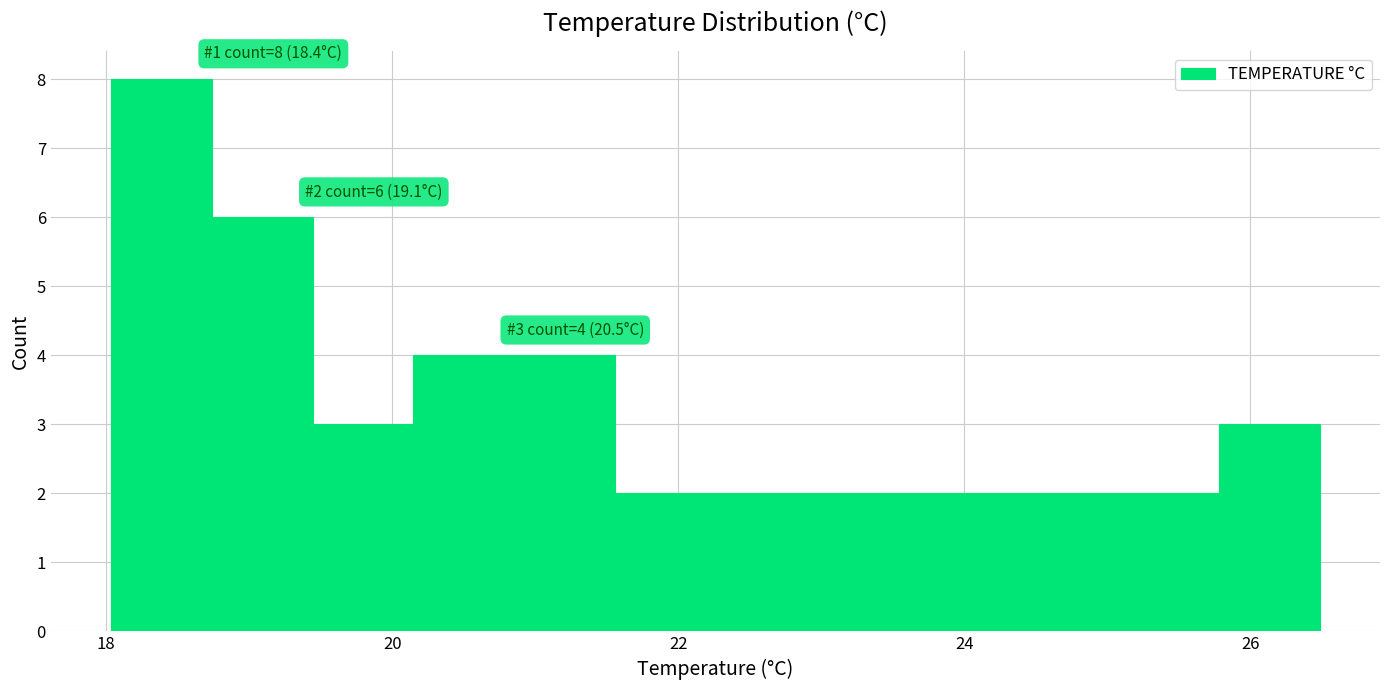

Read against the x-axis, roughly where is the centre of the tallest bar?

18.4